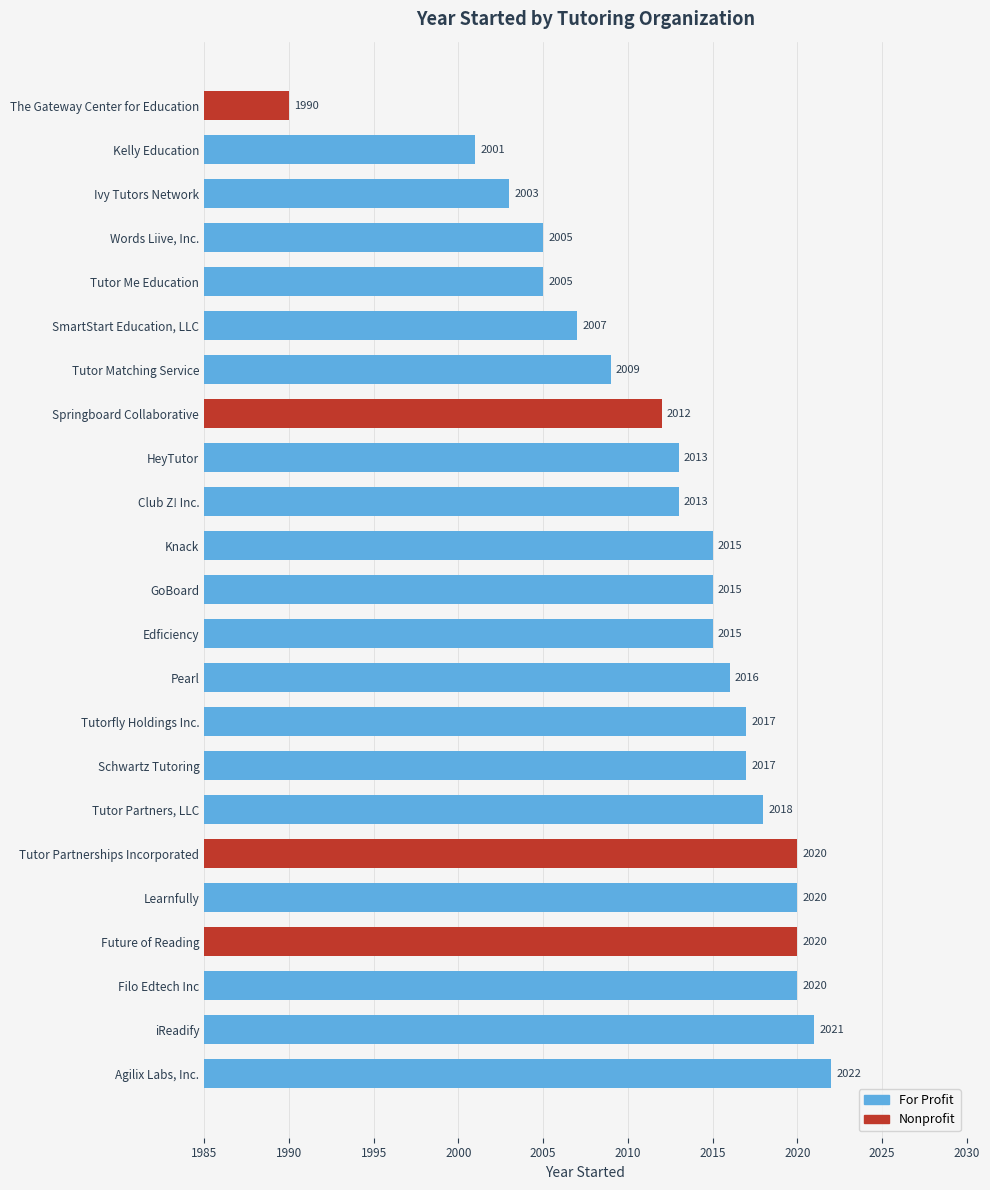

What is the difference between the second highest and minimum values?

31